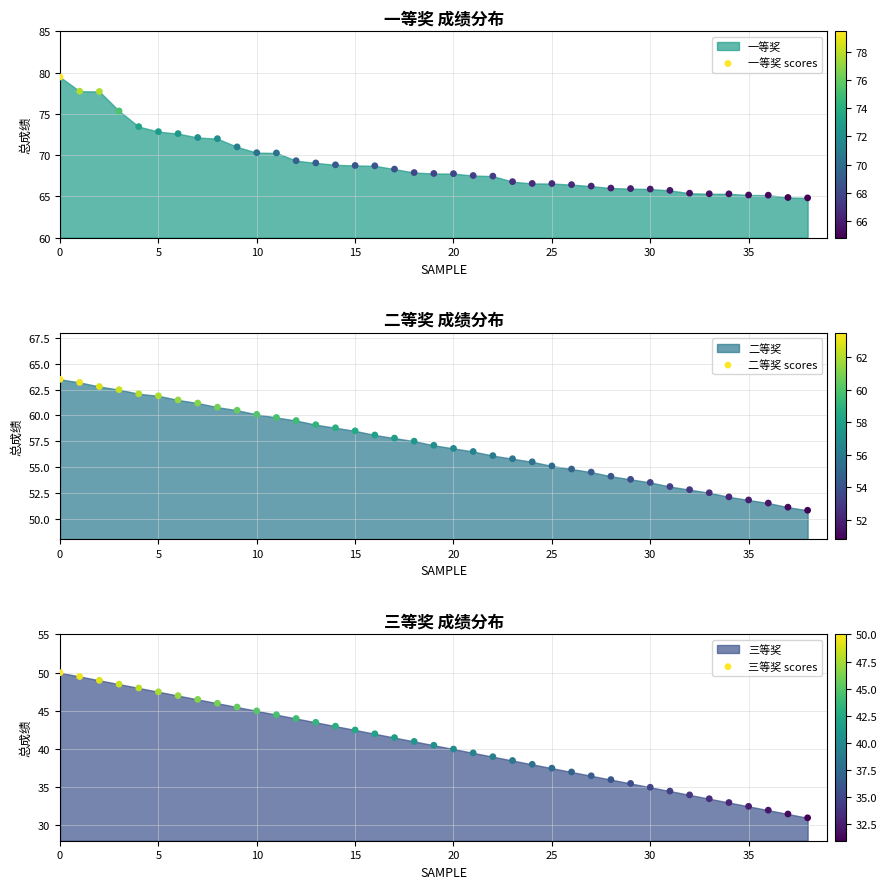

Which series has the largest total across all categories?

一等奖 scores